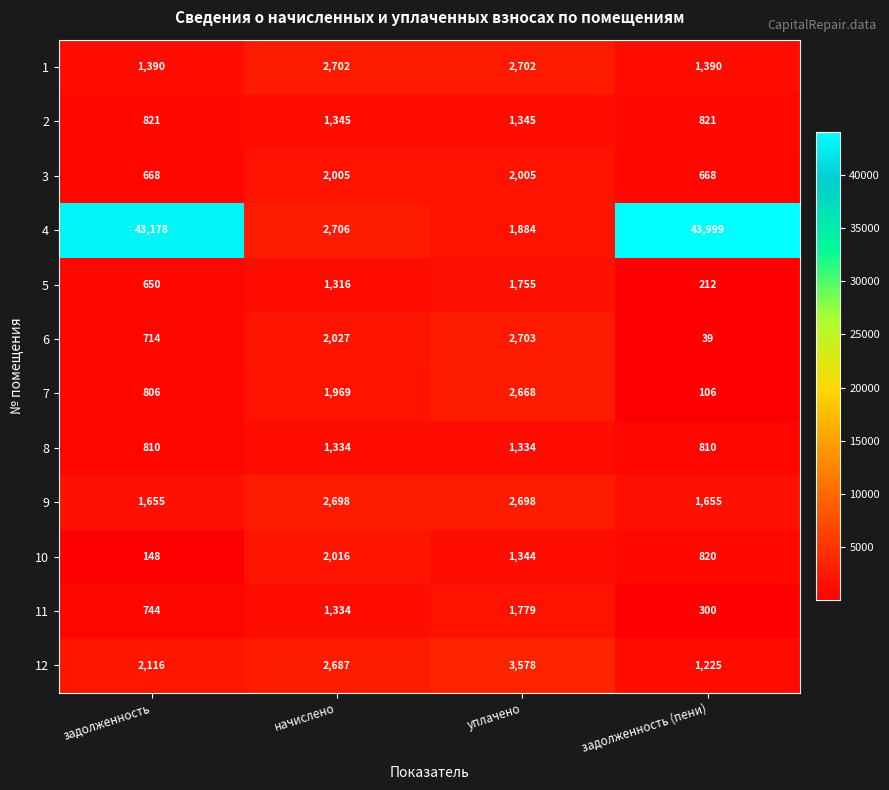

What is the greatest value displayed?

43999